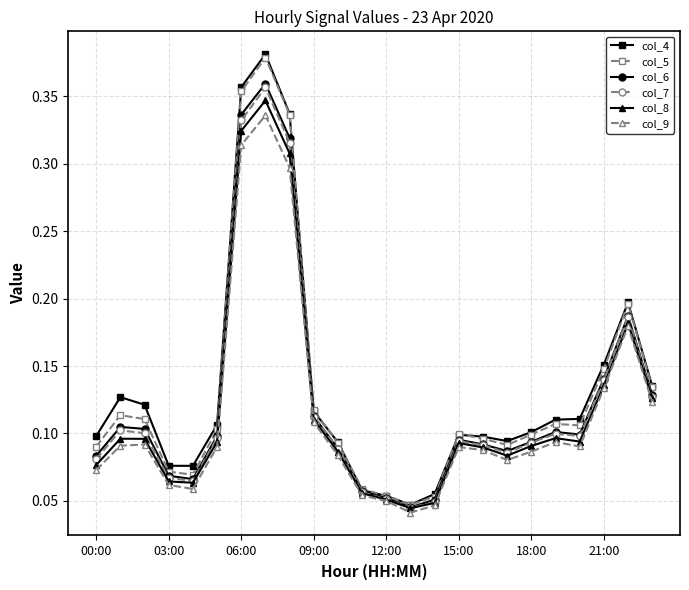

At how many categories does at least one series exceed 0?

24